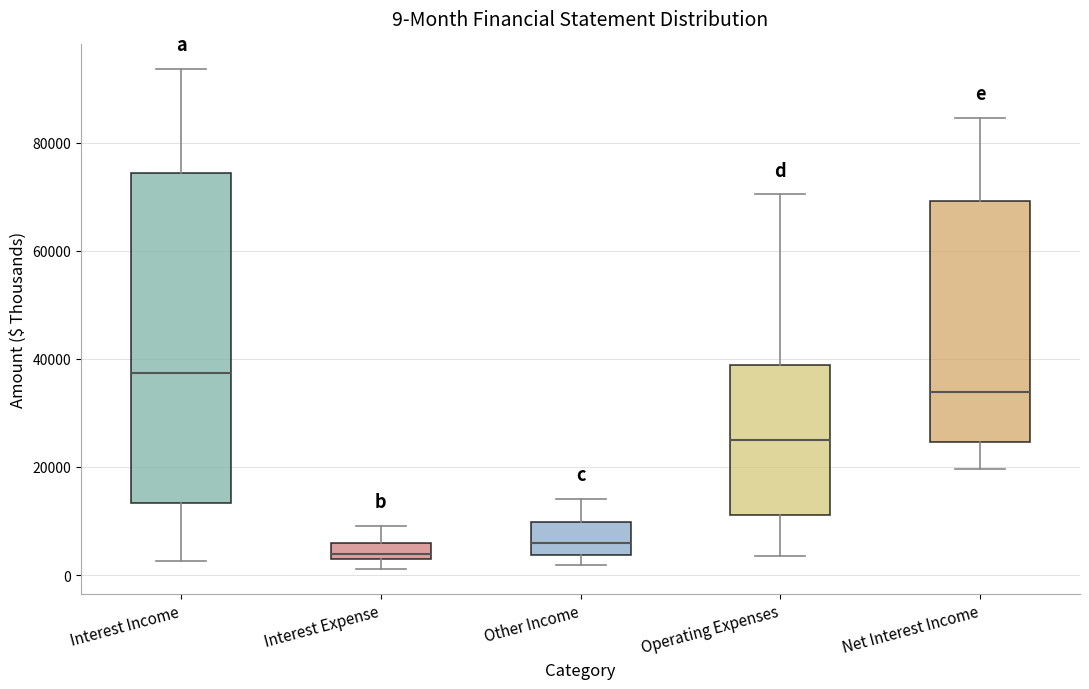

Comparing the boxes themselves (not the whiskers), which one is the tallest?

Interest Income